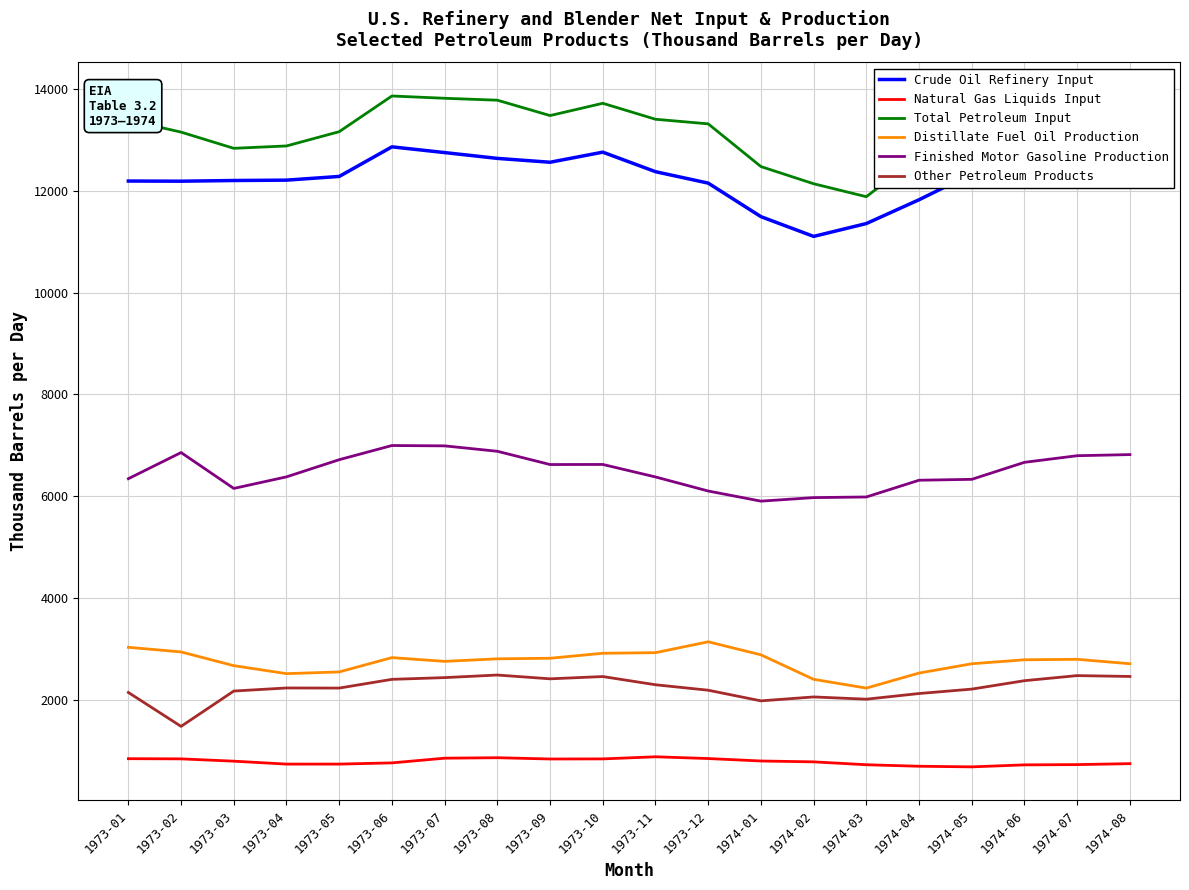

Is the value of Crude Oil Refinery Input at 1974-01 greater than the value of Other Petroleum Products at 1973-10?

Yes